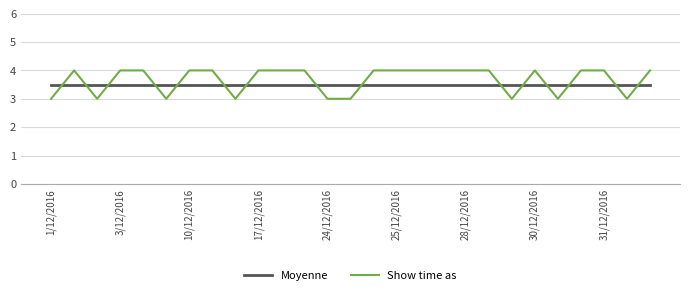

What is the difference between the maximum and second lowest values in the Show time as series?

1.0